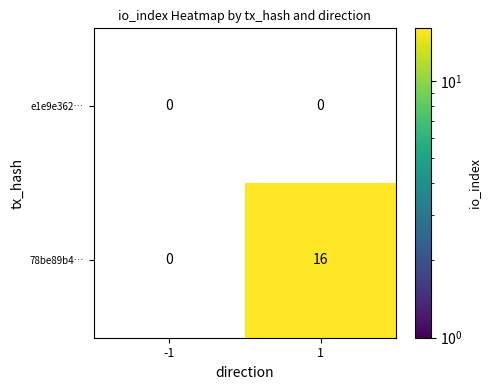

The value of 78be89b4… at 1 is 16. True or false?

True